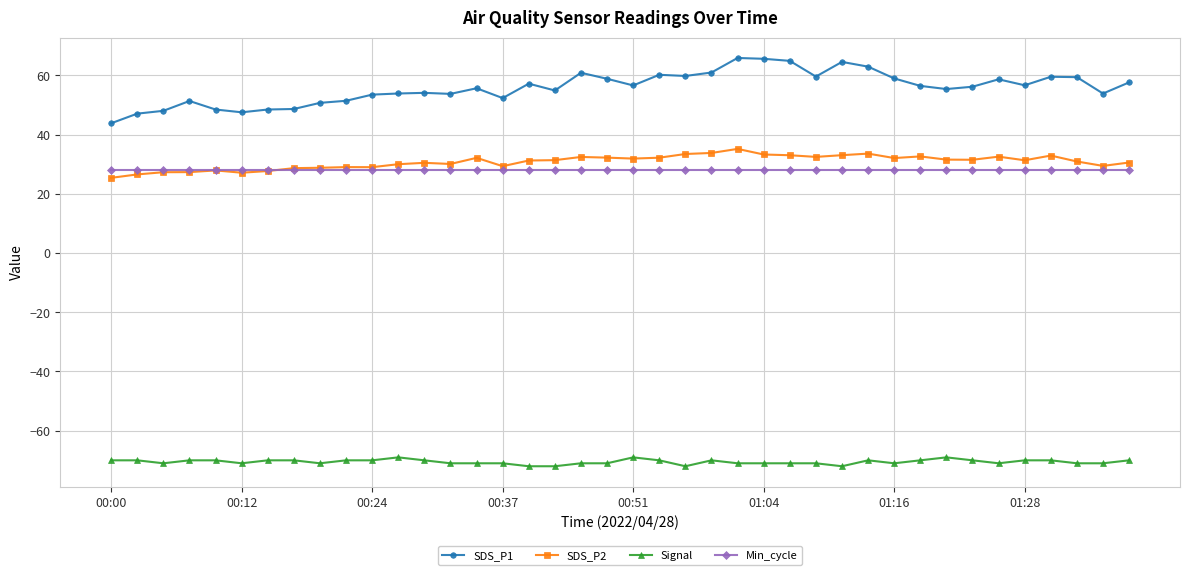

Which series has the largest total across all categories?

SDS_P1